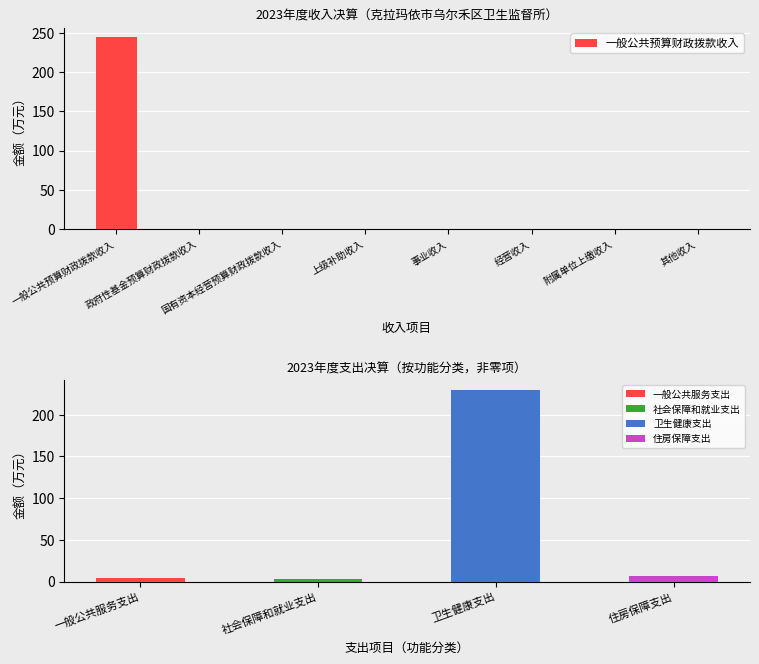

At which label is the value closest to 121?

政府性基金预算财政拨款收入